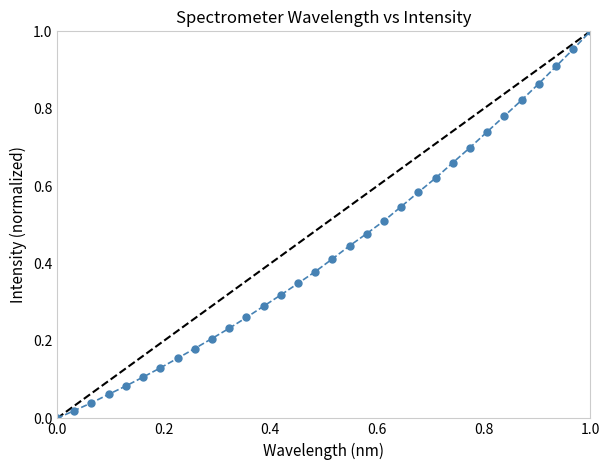

True or false: the data has more than 1 interior local peaks.

False